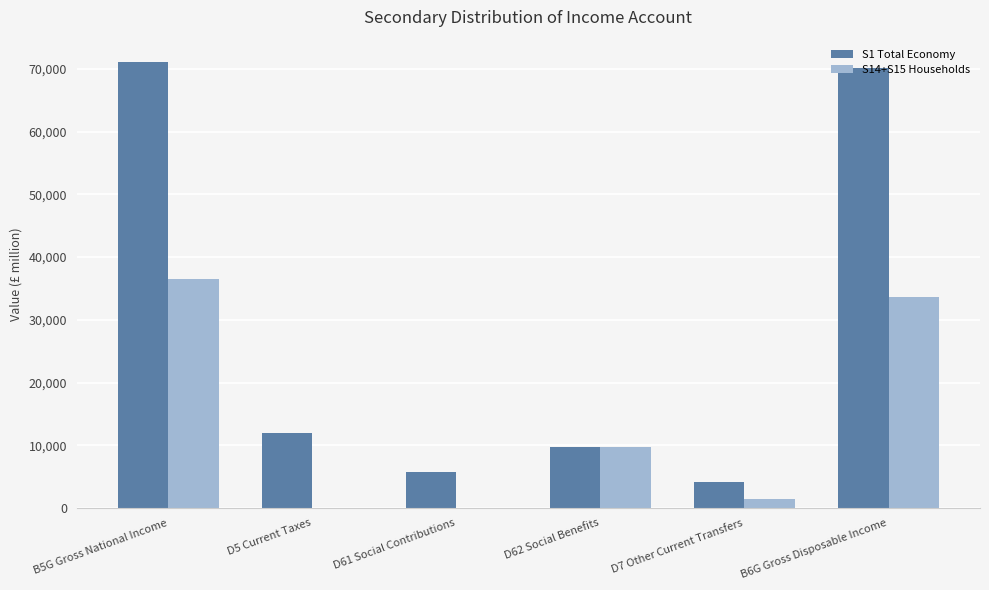

What is the greatest value displayed?

71086.3